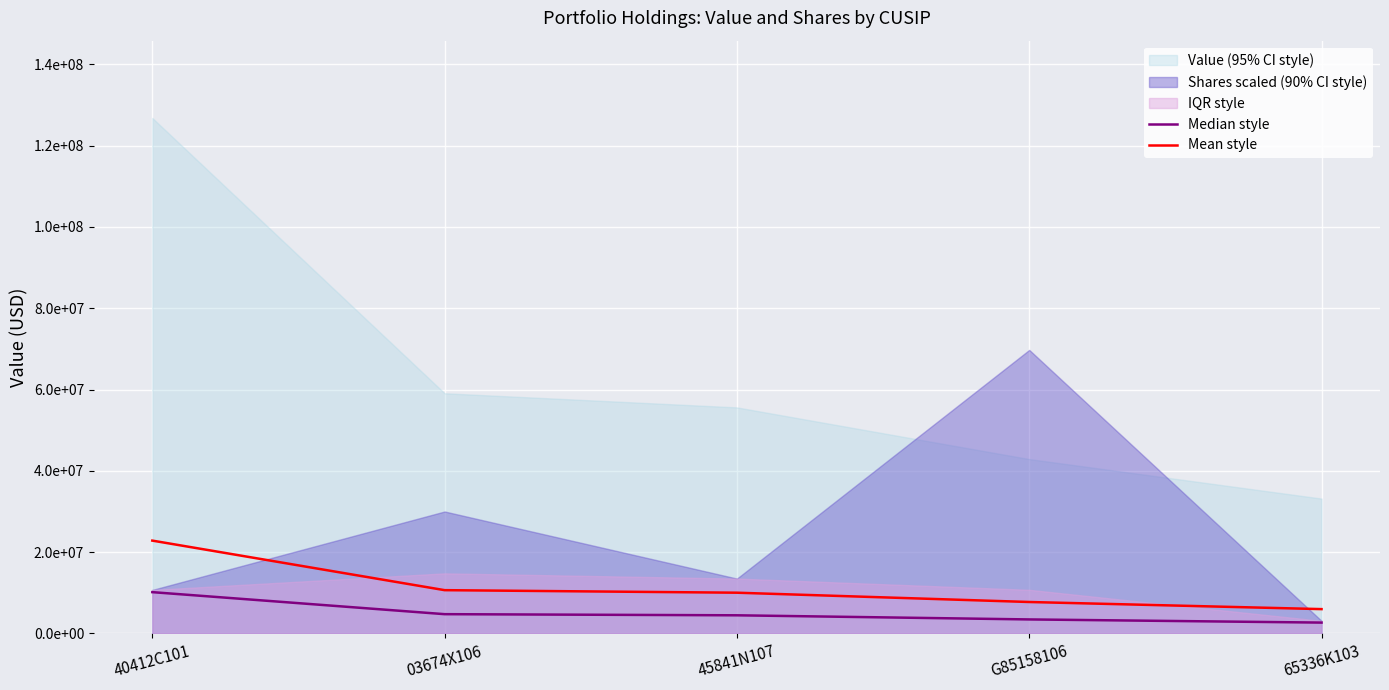

Rank the categories by Mean style value from lowest to highest.

65336K103, G85158106, 45841N107, 03674X106, 40412C101